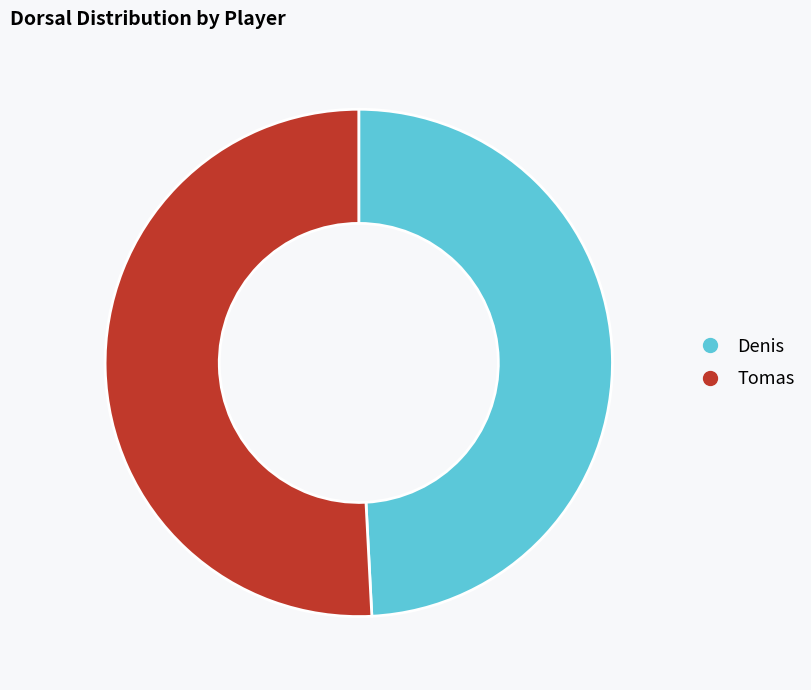

Is it true that Tomas is 42% of the pie?

False